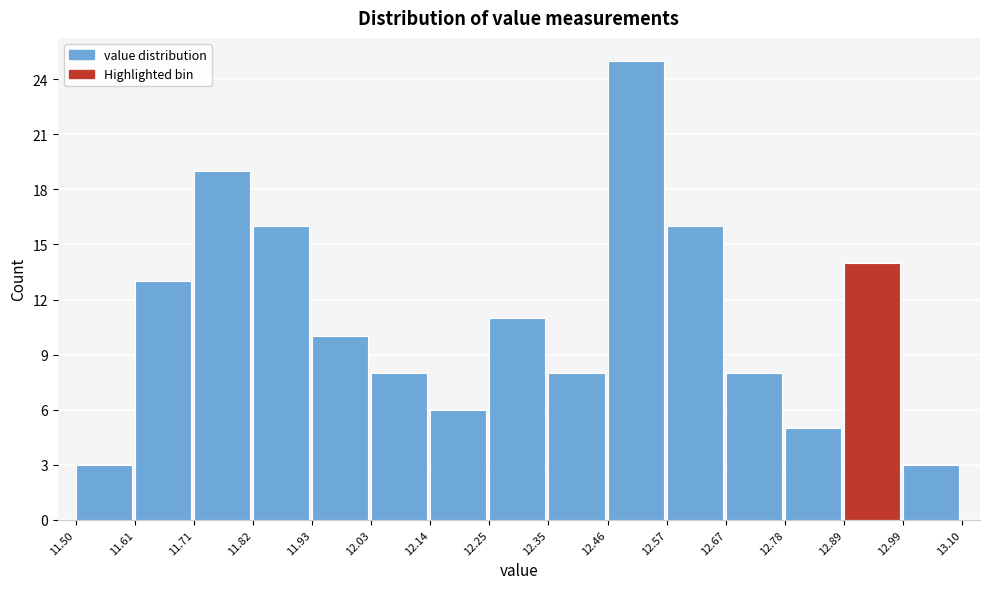

How tall is the bar that spans 11.50 to 11.61 on the x-axis? The values are not printed on the chart, so give them approximately, as read against the axis.

3